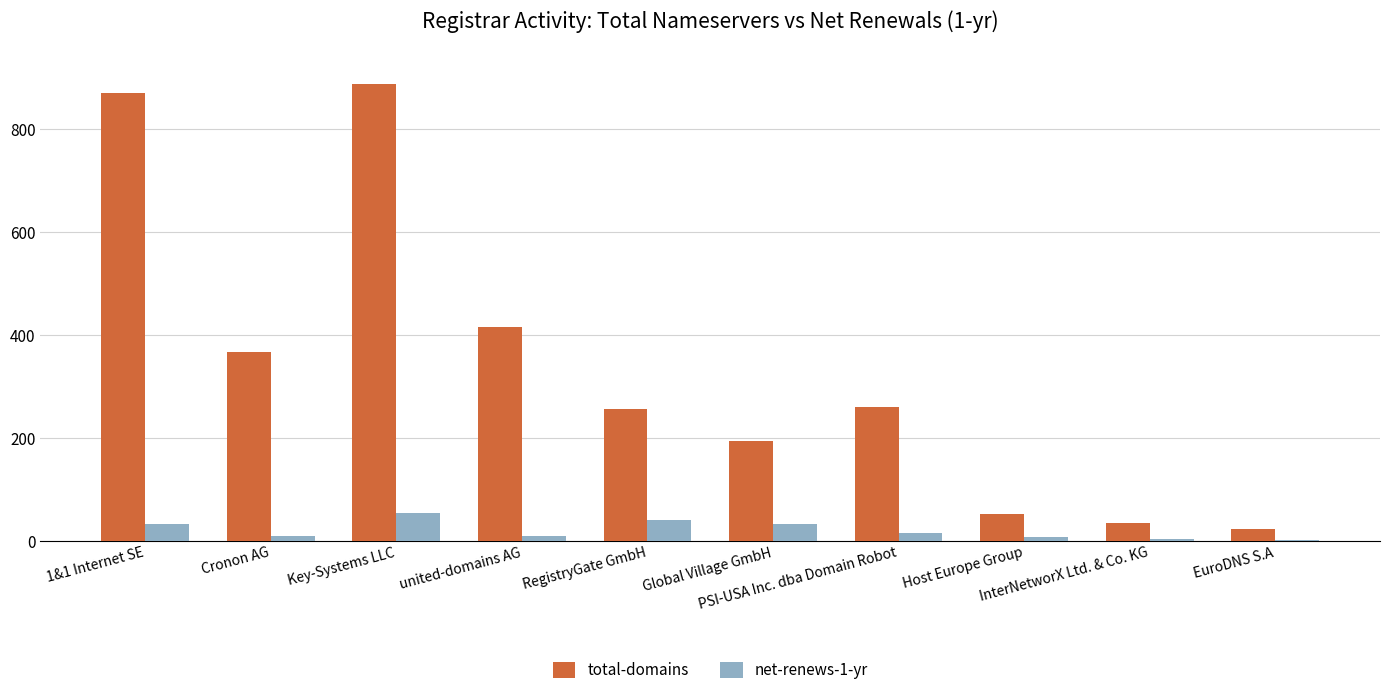

True or false: net-renews-1-yr has a value of 4 at InterNetworX Ltd. & Co. KG.

True